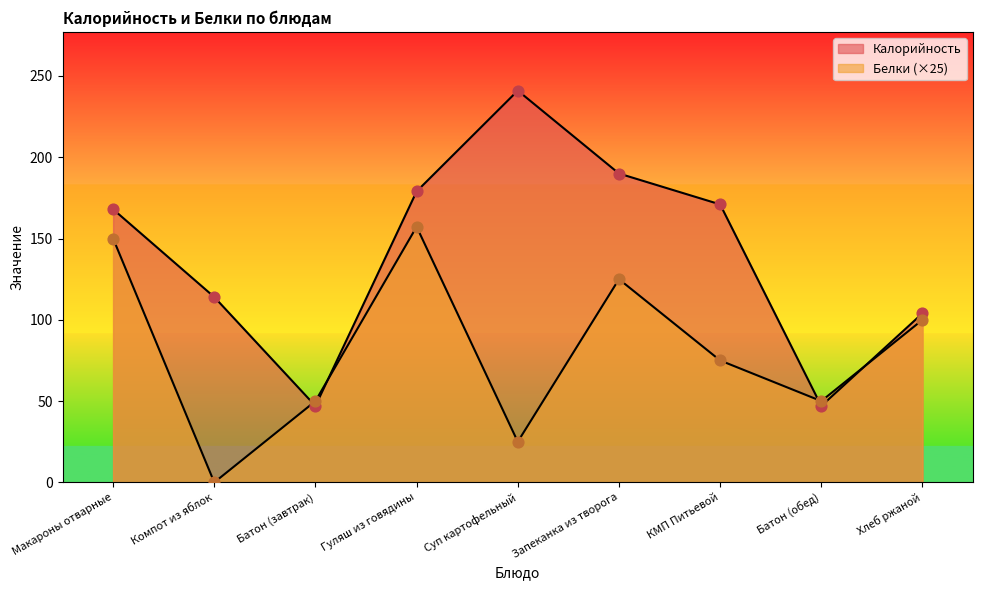

Which series contains the highest Y value?

Калорийность